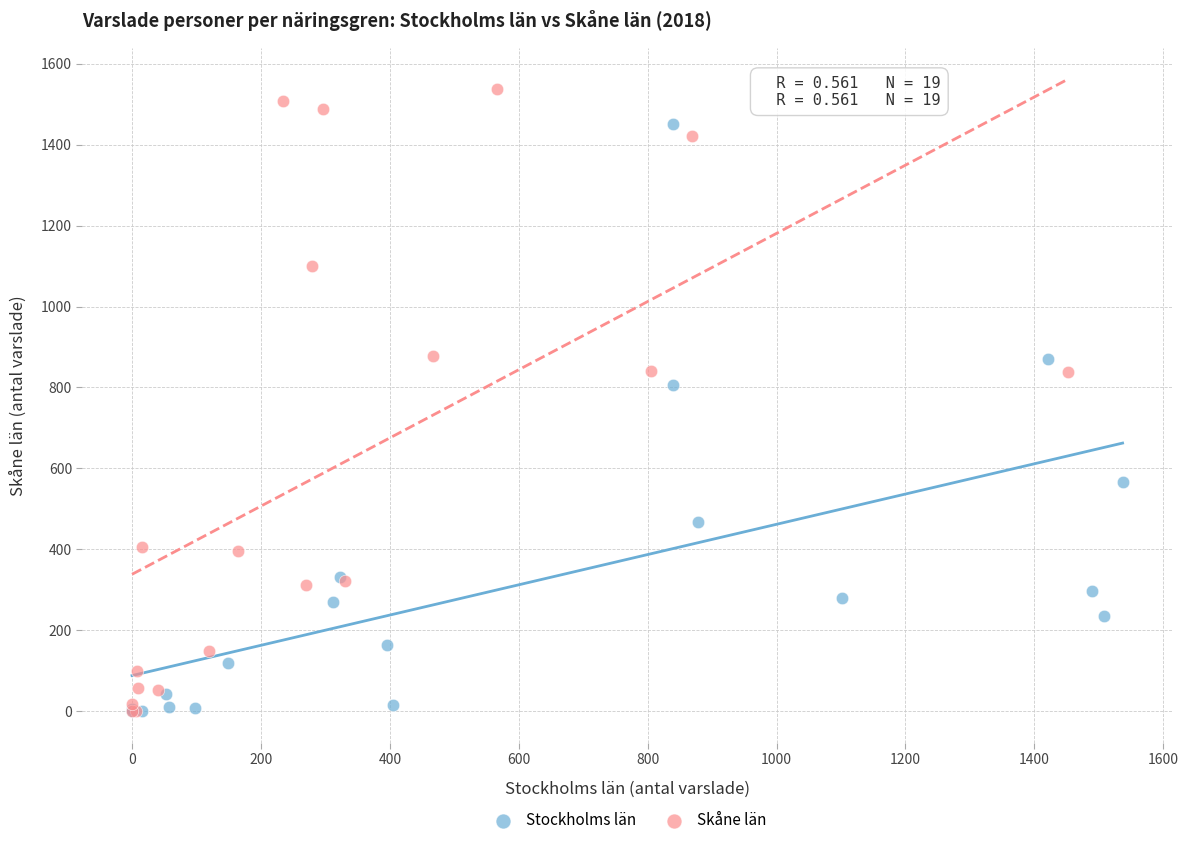

Which series reaches the maximum Y coordinate?

Skåne län